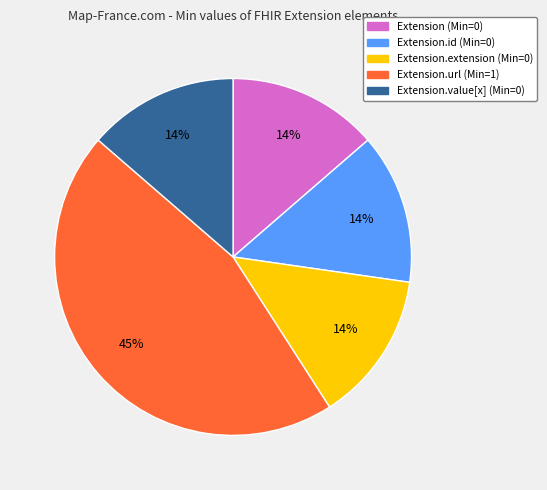

How many slices are in this pie chart?

5